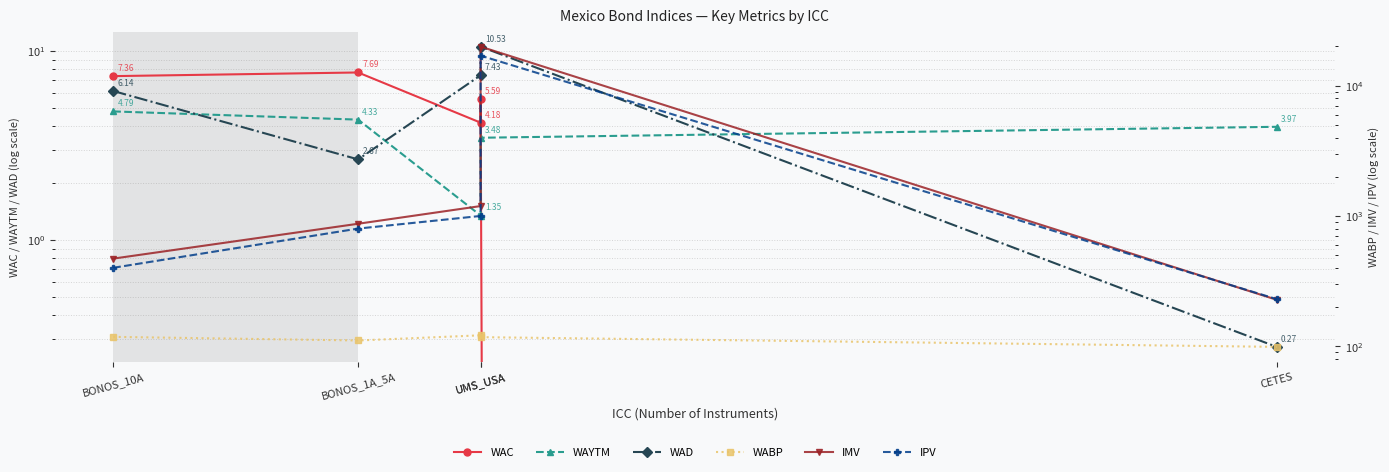

Reading left to right, list all the values displayed in this chart.

WAC: 7.4	7.7	4.2	5.6	0.0
WAYTM: 4.8	4.3	1.3	3.5	4.0
WAD: 6.1	2.7	7.4	10.5	0.3
WABP: 118.0	110.7	121.3	117.4	98.9
IMV: 470.4	871.2	1191.0	19928.3	227.4
IPV: 400.0	800.0	1000.0	17000.0	230.0